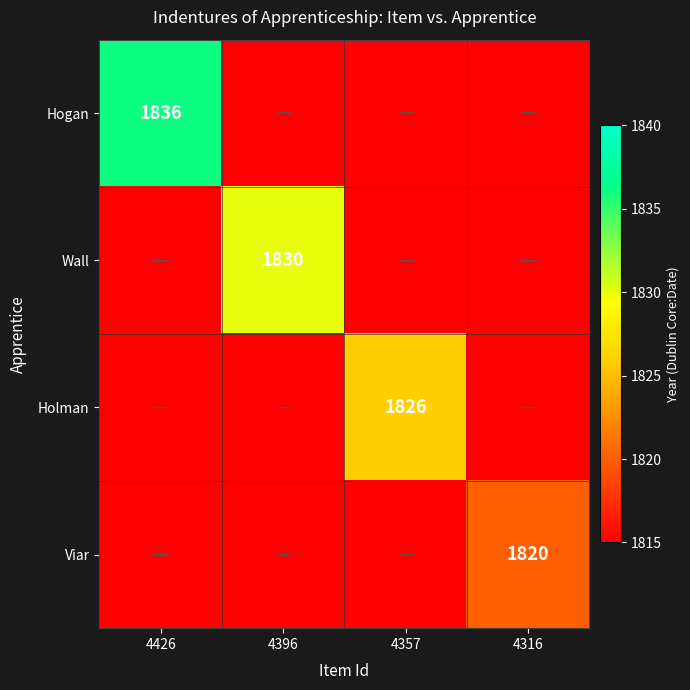

Which has a higher value, 4426 or 4357?

4426